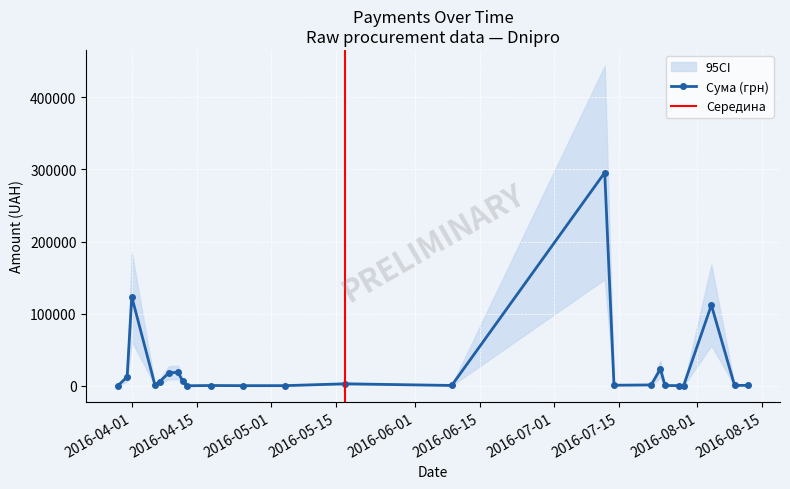

Which category has the highest value across all series?

12.07.2016